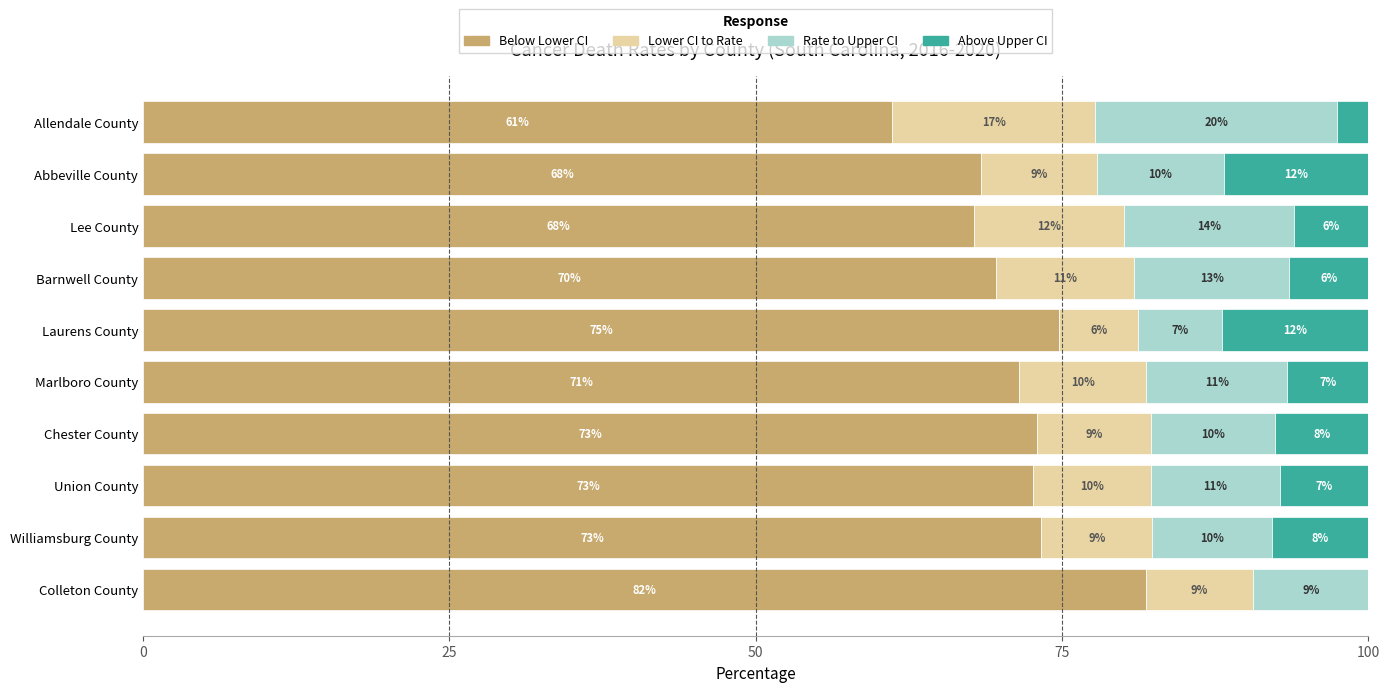

Count the number of data series in this chart.

4